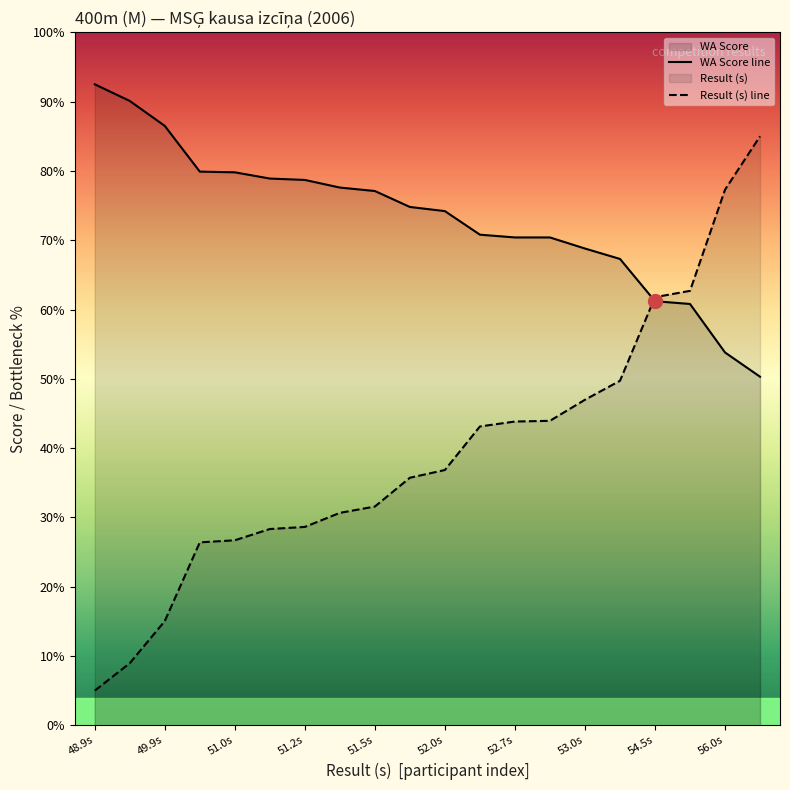

What is the spread (max minus min) of values at 56.0s?

23.5